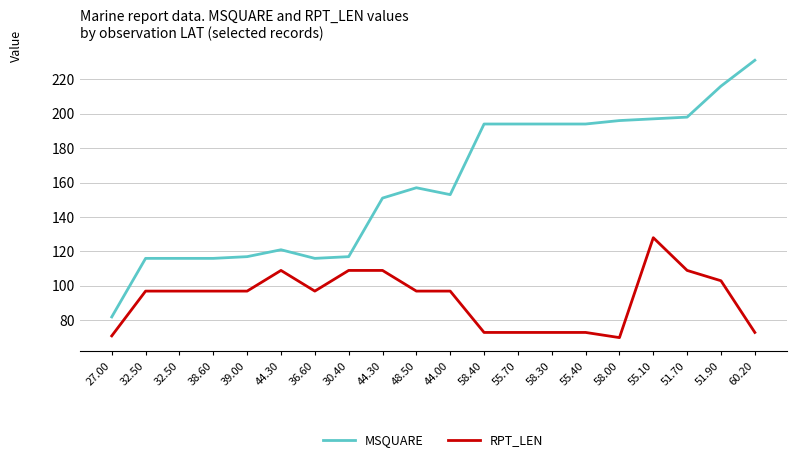

What are all the series names shown in the legend?

MSQUARE, RPT_LEN